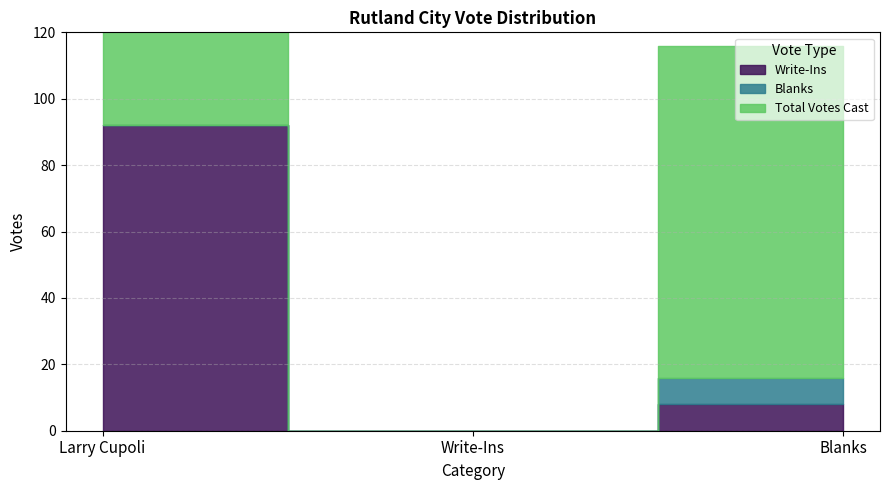

Is it true that Blanks equals 8 at Blanks?

True